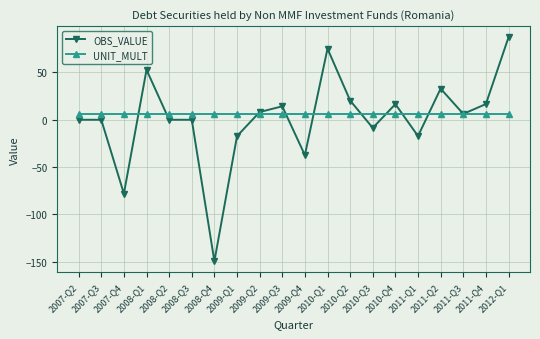

Where do OBS_VALUE and UNIT_MULT first cross each other?

2007-Q4 and 2008-Q1